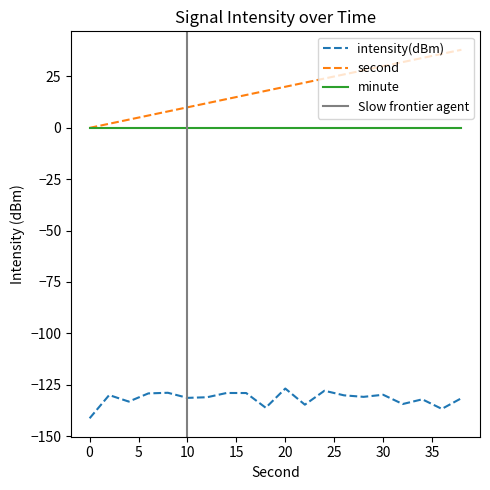

Where is the first local minimum for intensity(dBm)?

4